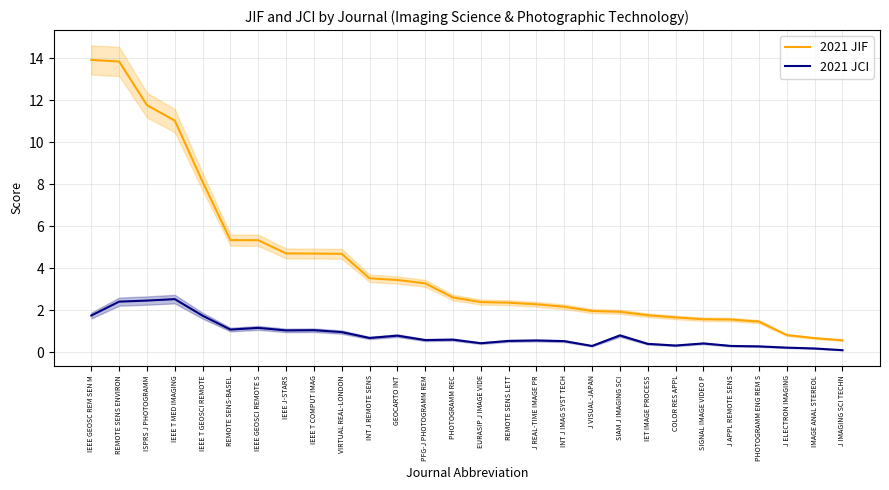

What is the average value of the 2021 JCI series?

0.9